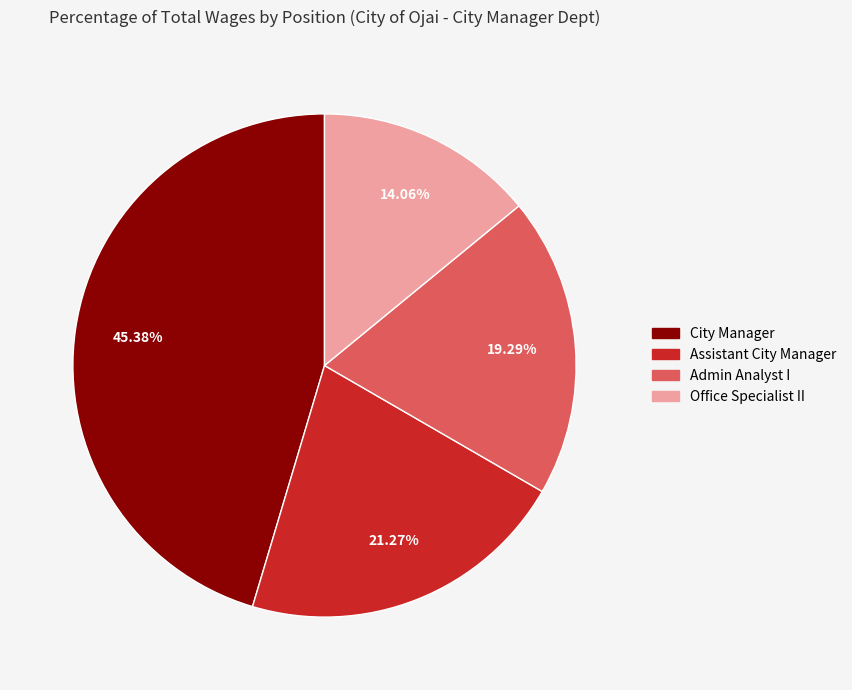

What portion of the pie excludes Assistant City Manager?

78.7%